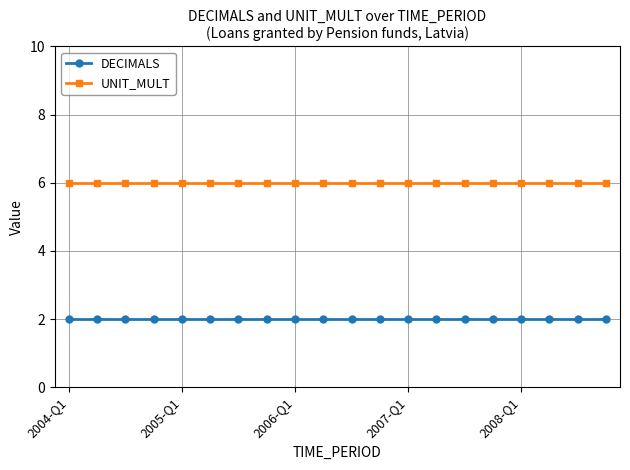

What is the maximum value shown in the chart?

6